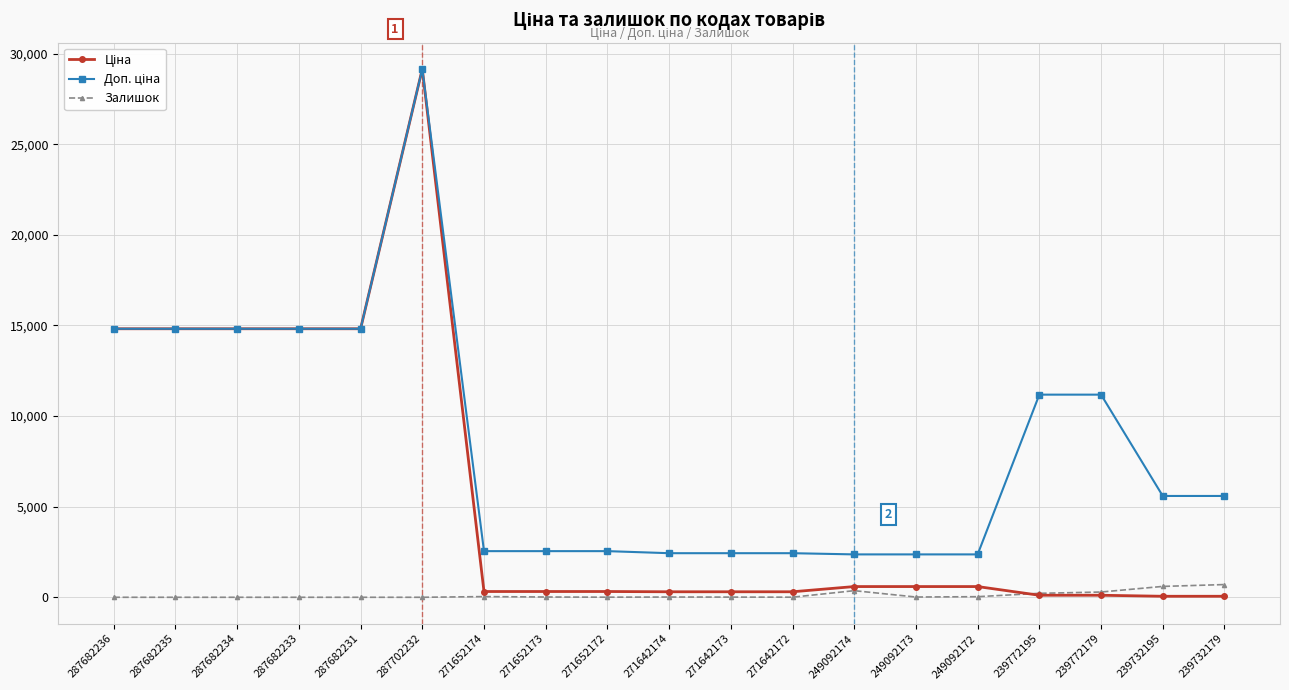

How many lines are shown in the chart?

3